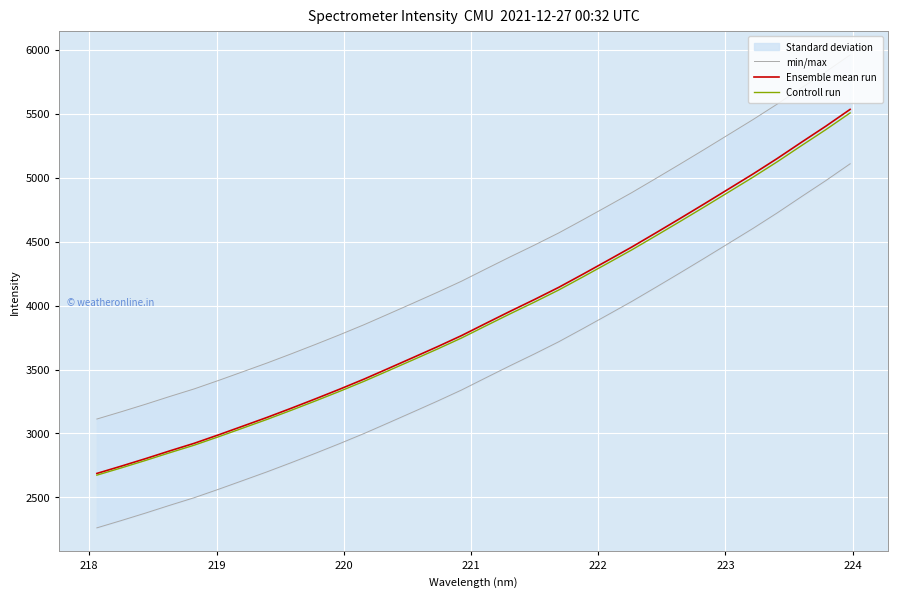

Which series has the widest spread of values?

min/max